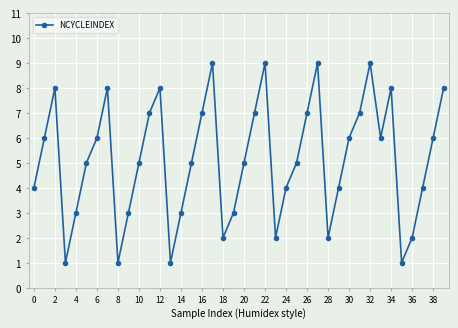

Does the chart display data point markers on the line(s)?

Yes